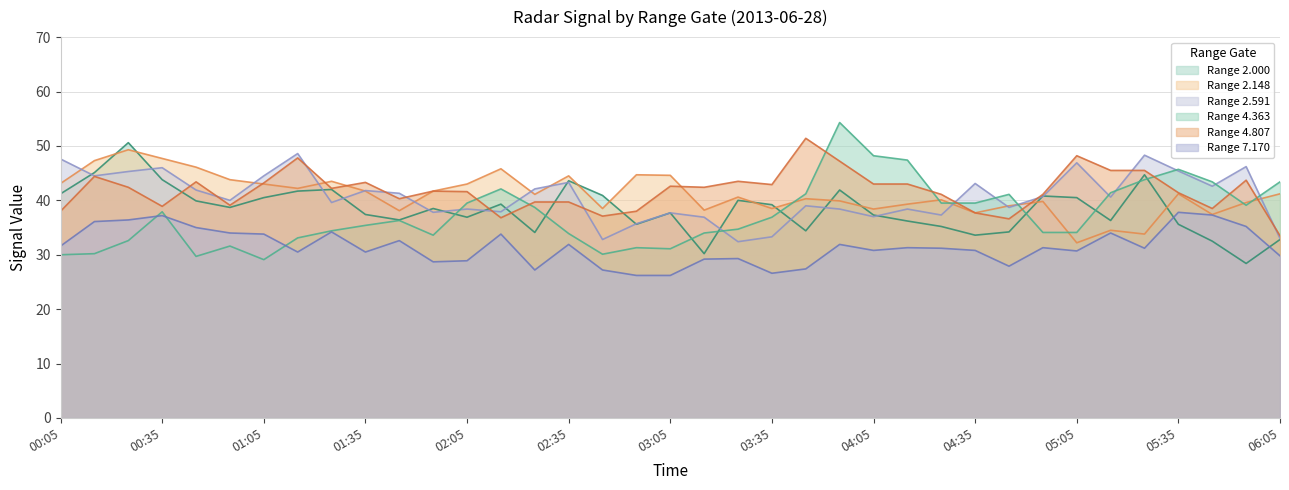

Is it true that 7.170 equals 31.2 at 04:25?

True